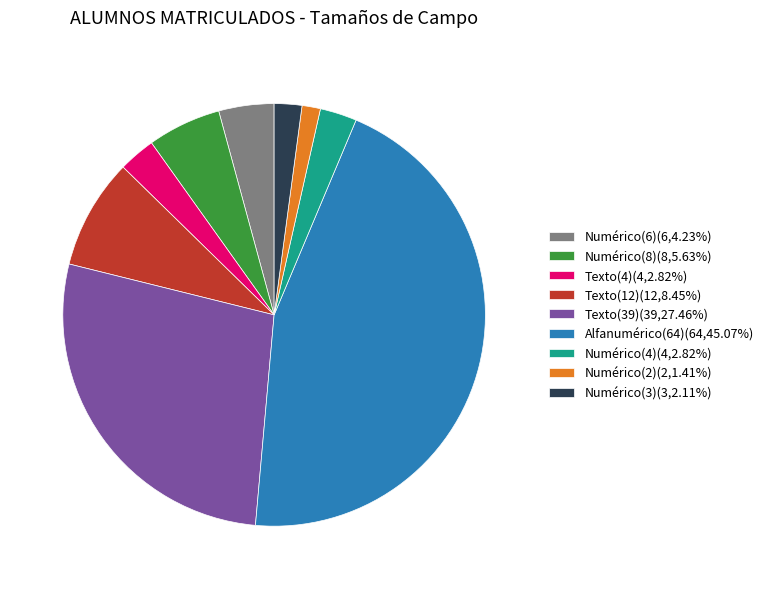

Is there any slice that represents more than half of the pie?

No